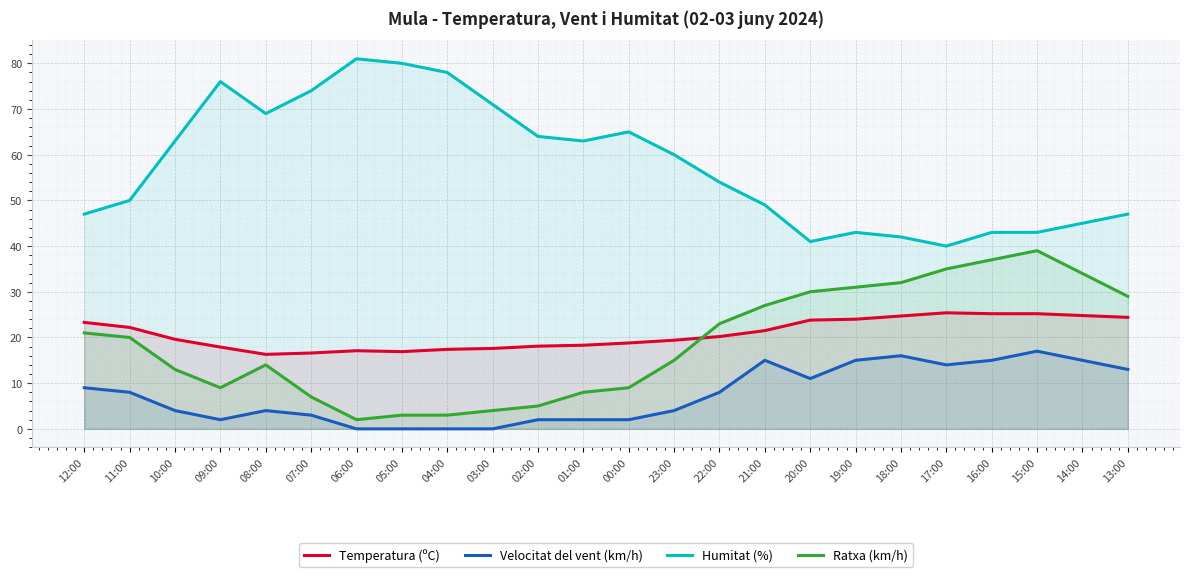

What is the difference between the maximum and second lowest values in the Ratxa (km/h) series?

36.0